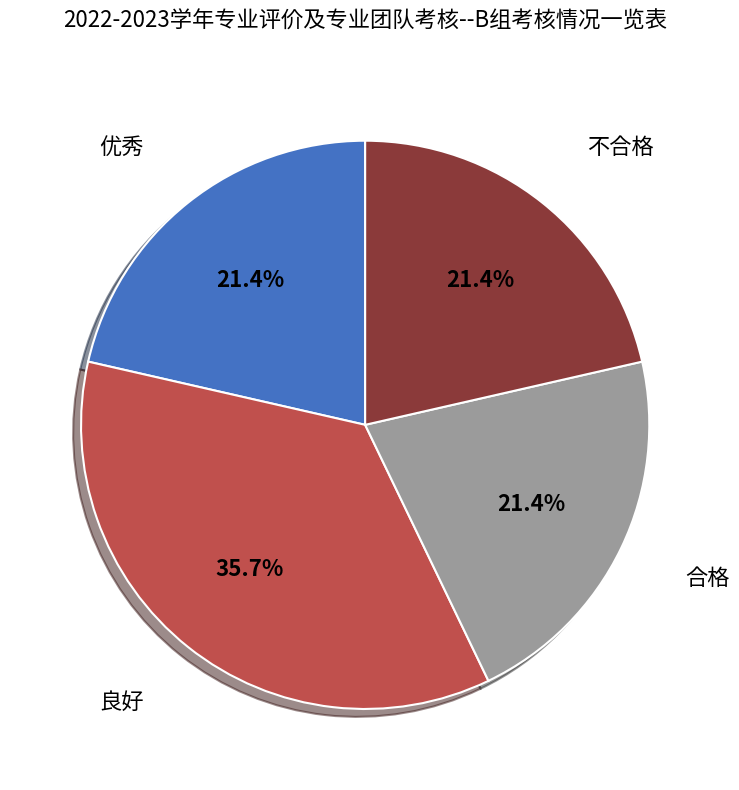

Which category has the biggest portion of the pie?

良好